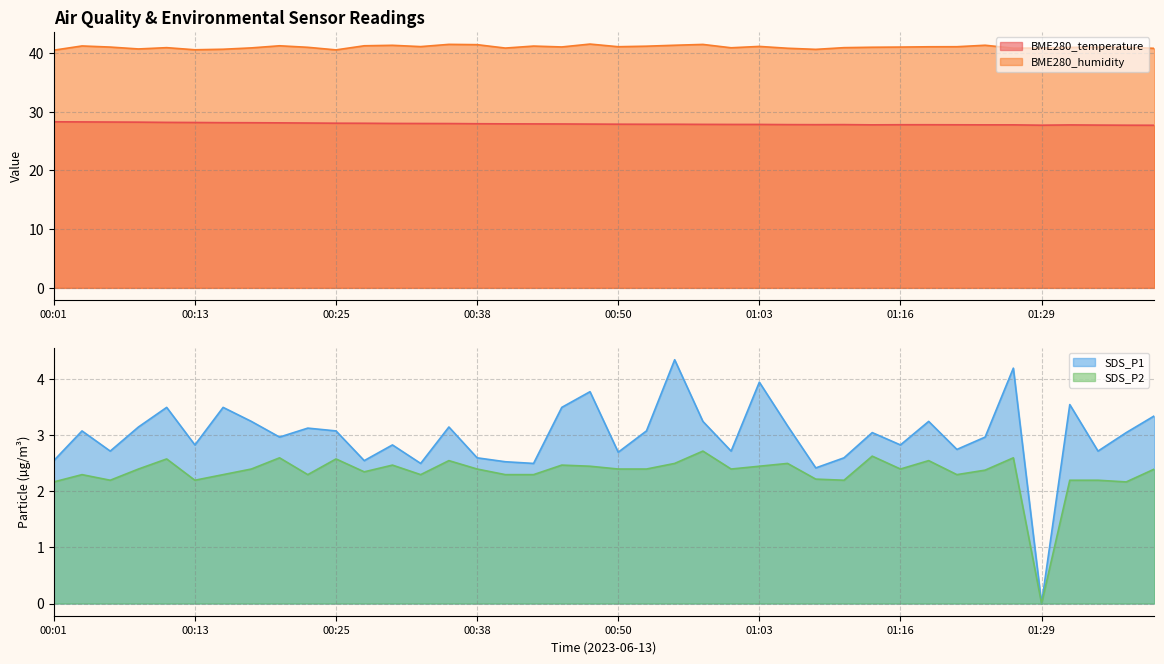

True or false: SDS_P1 has a value of 2.8 at 01:21.

True